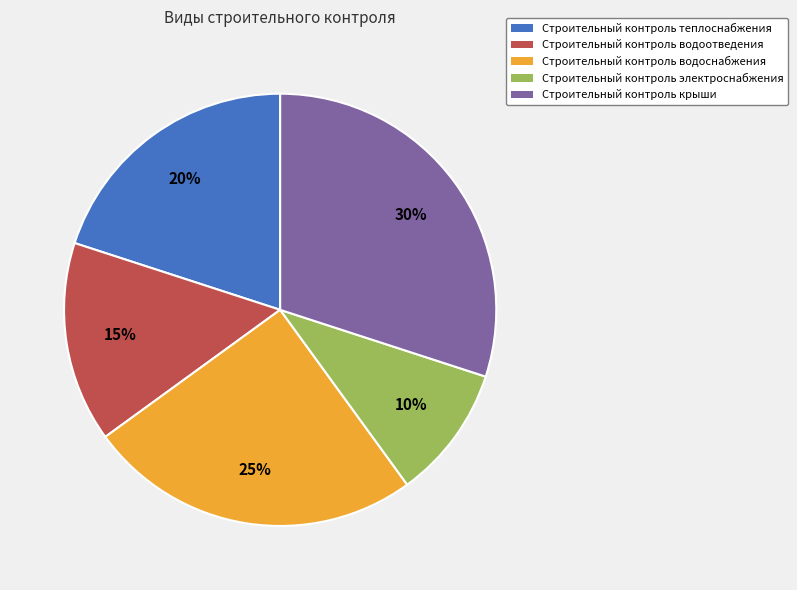

What is the largest slice in the pie chart?

Строительный контроль крыши